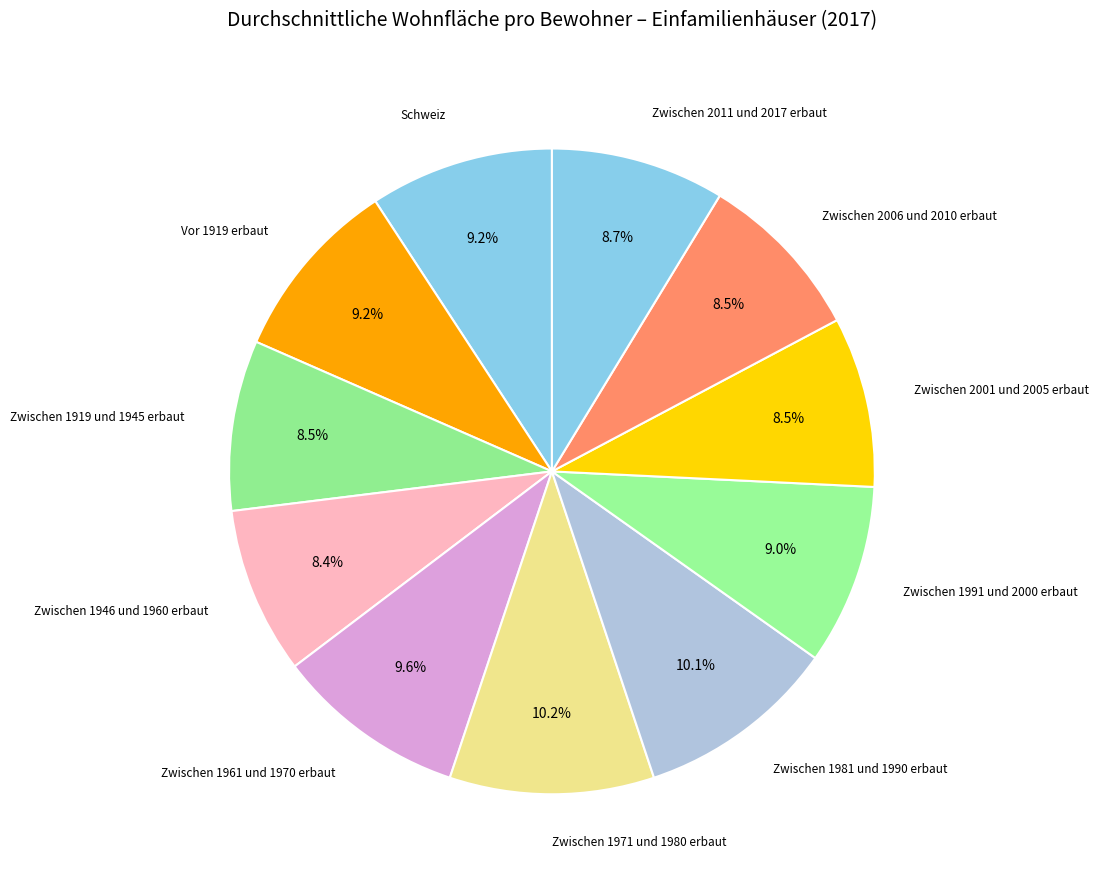

How many segments does this pie chart have?

11